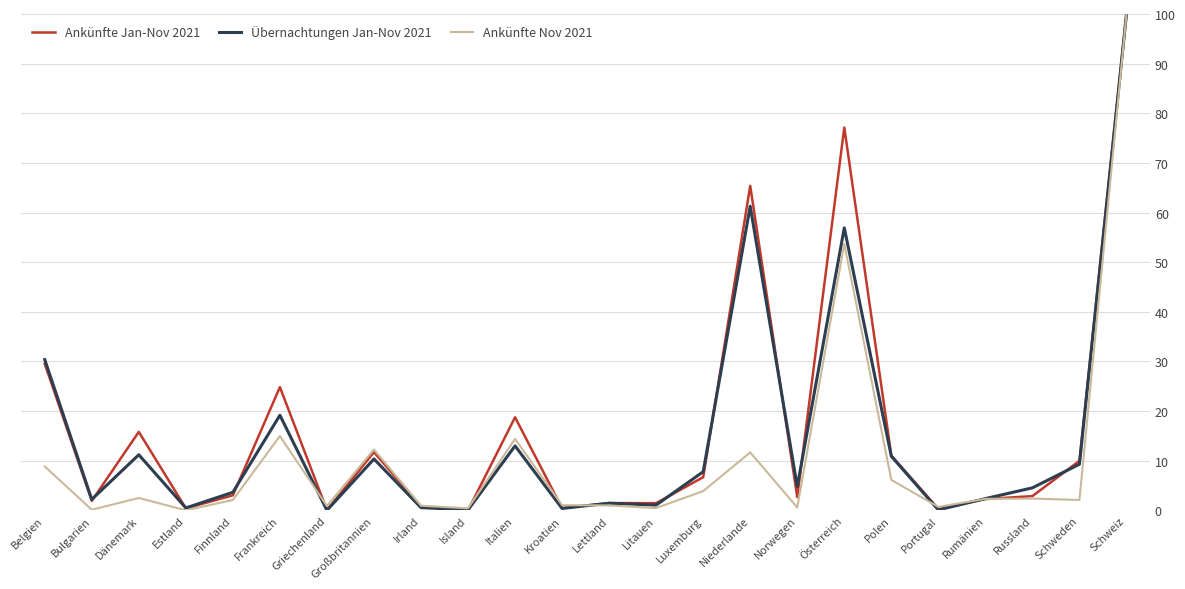

What is the difference between the maximum and second lowest values in the Übernachtungen Jan-Nov 2021 series?

99.9